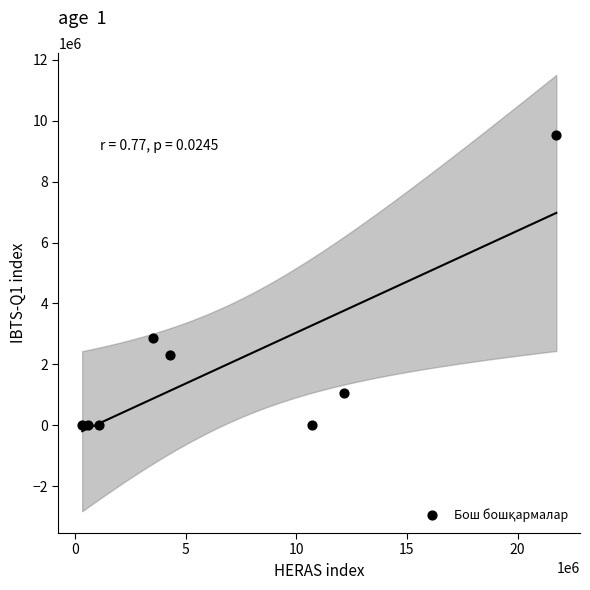

What is the range of Y values (max minus min)?

9535108.8